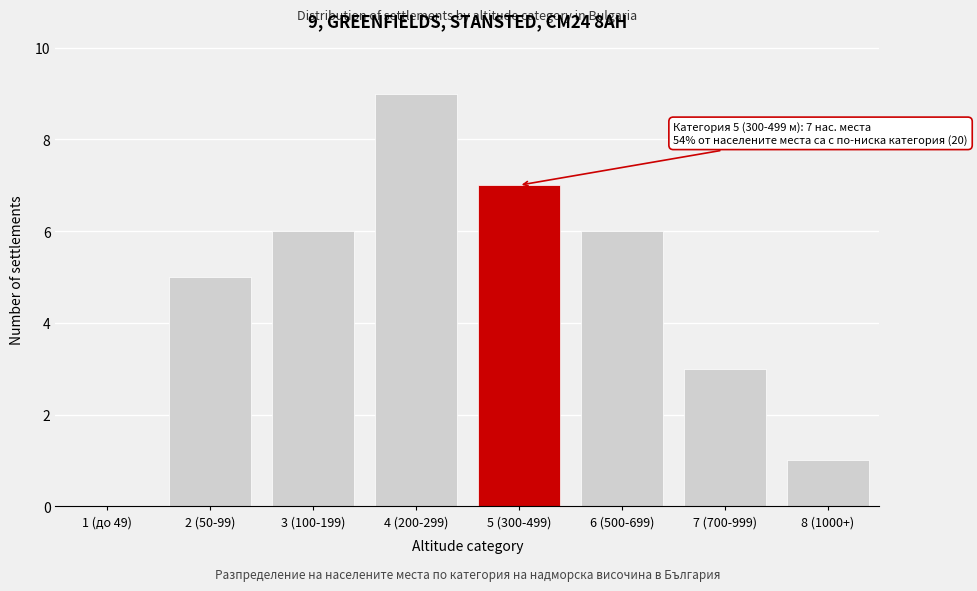

Reading right to left, extract all data points from this chart.

8 (1000+)=1	7 (700-999)=3	6 (500-699)=6	5 (300-499)=7	4 (200-299)=9	3 (100-199)=6	2 (50-99)=5	1 (до 49)=0